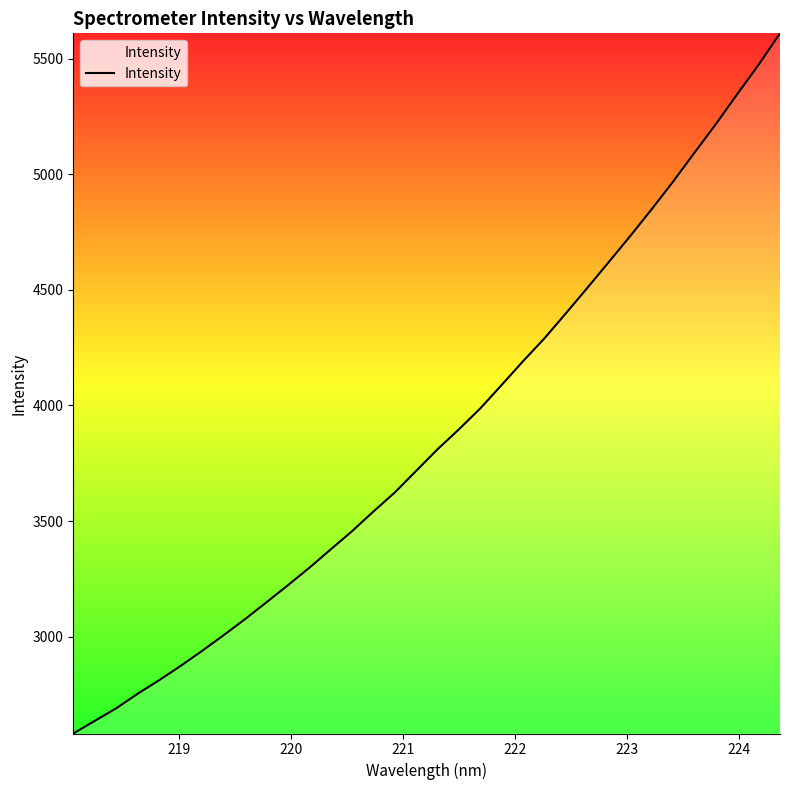

What is the smallest value displayed?

2580.4